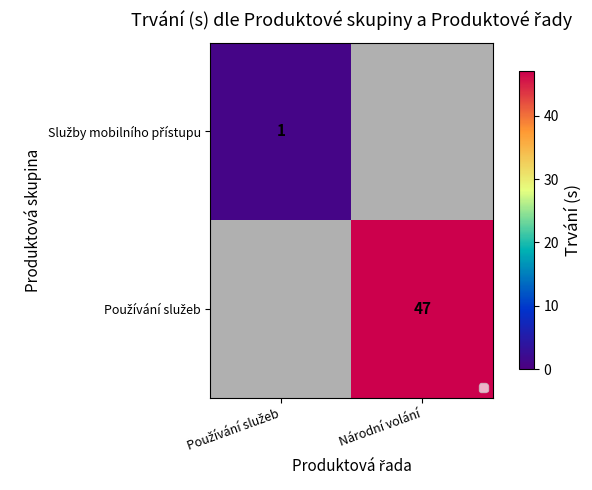

At which label is Používání služeb closest to 23?

Používání služeb